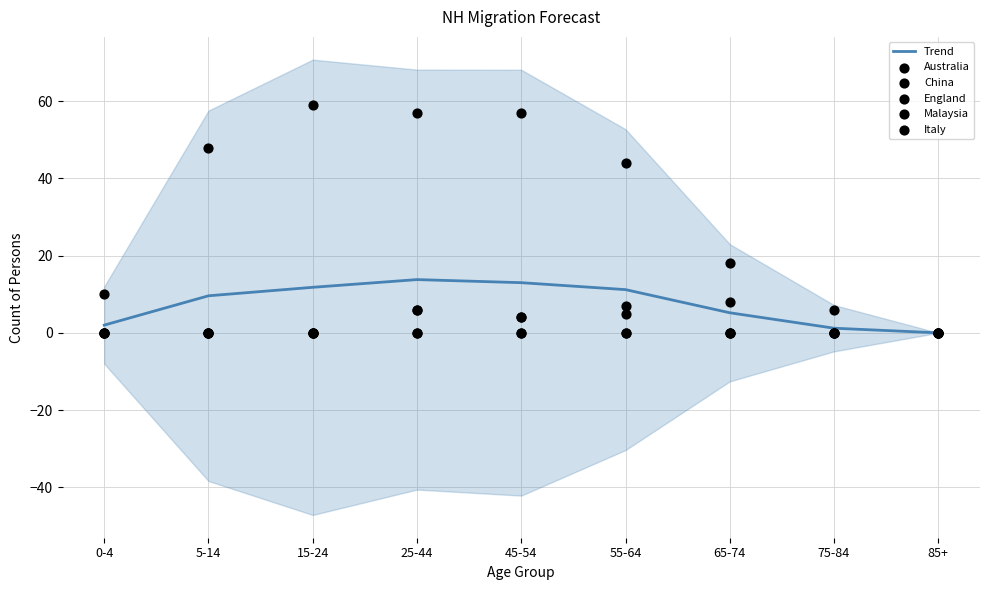

Which series has the widest spread of Y values?

Australia